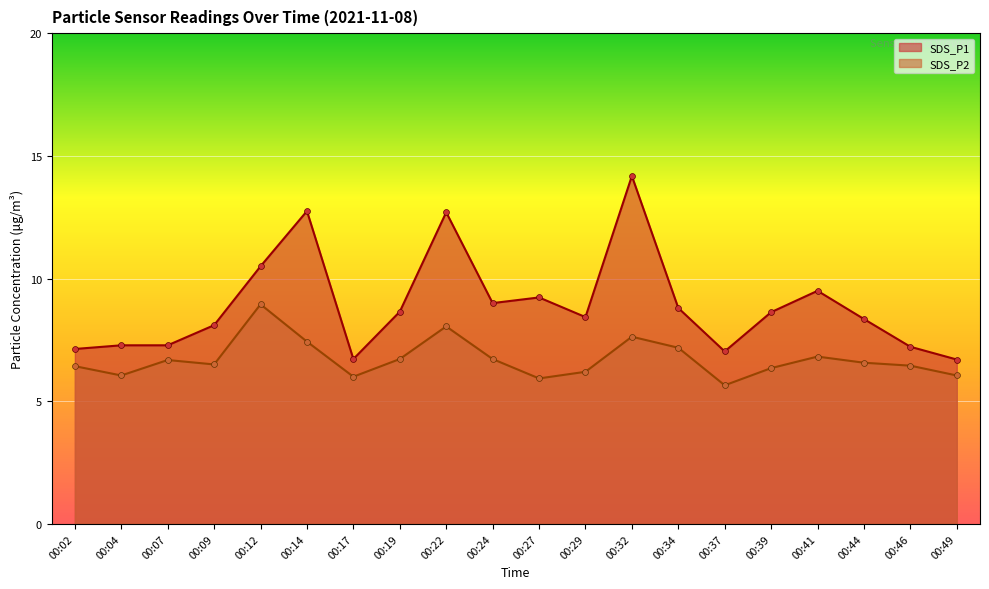

At which category is the sum across all series the highest?

00:32